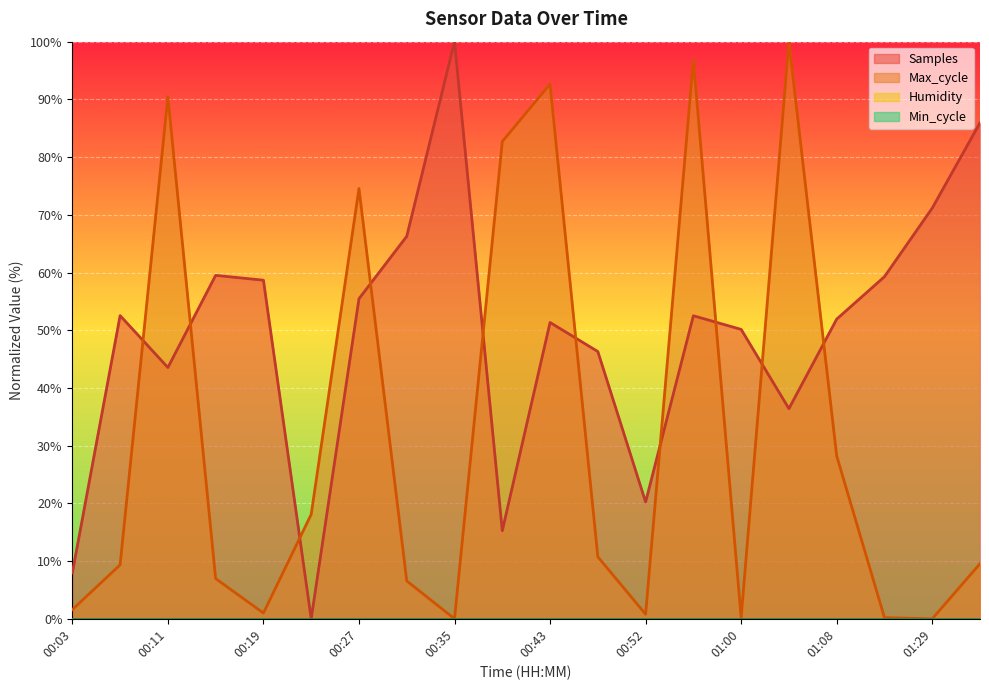

Between which two adjacent categories do Max_cycle and Samples first intersect?

00:07 and 00:11